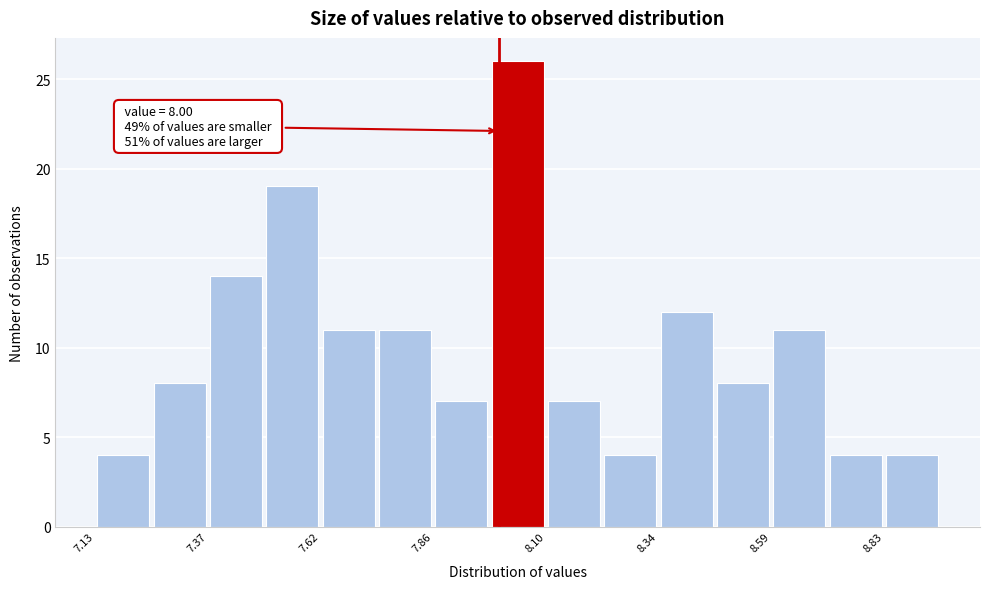

Around what value on the x-axis is the tallest bar? Give the approximate position of its centre, as read against the axis.

8.05